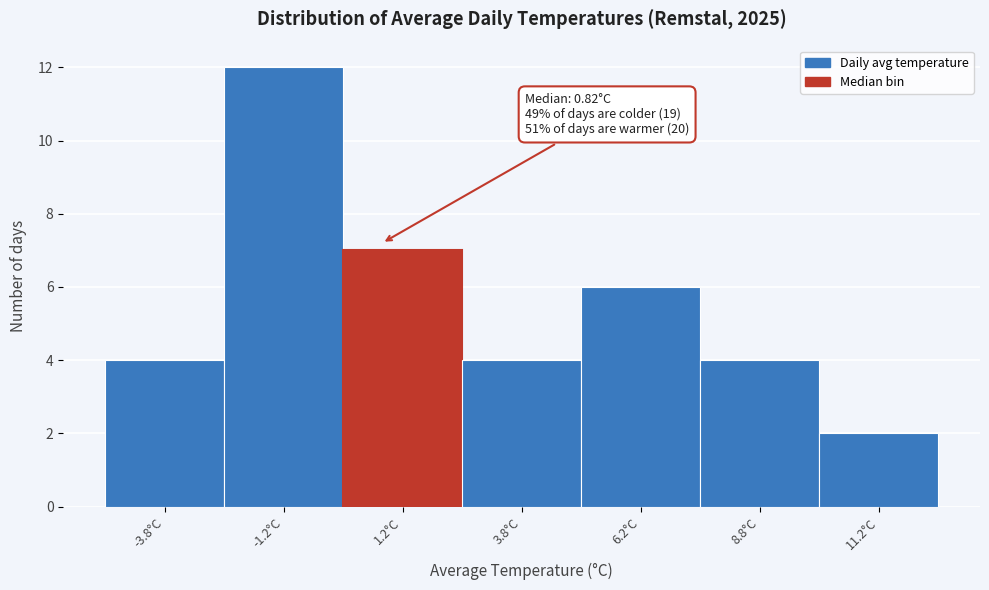

Over which range of the x-axis is the bar tallest?

-2.5 to 0.0